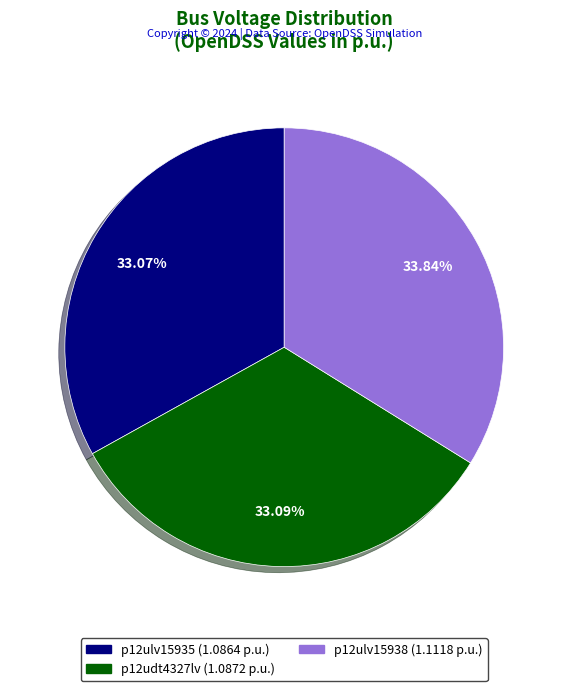

Approximately how many times larger is the value at p12ulv15935 compared to p12ulv15938?

1.0